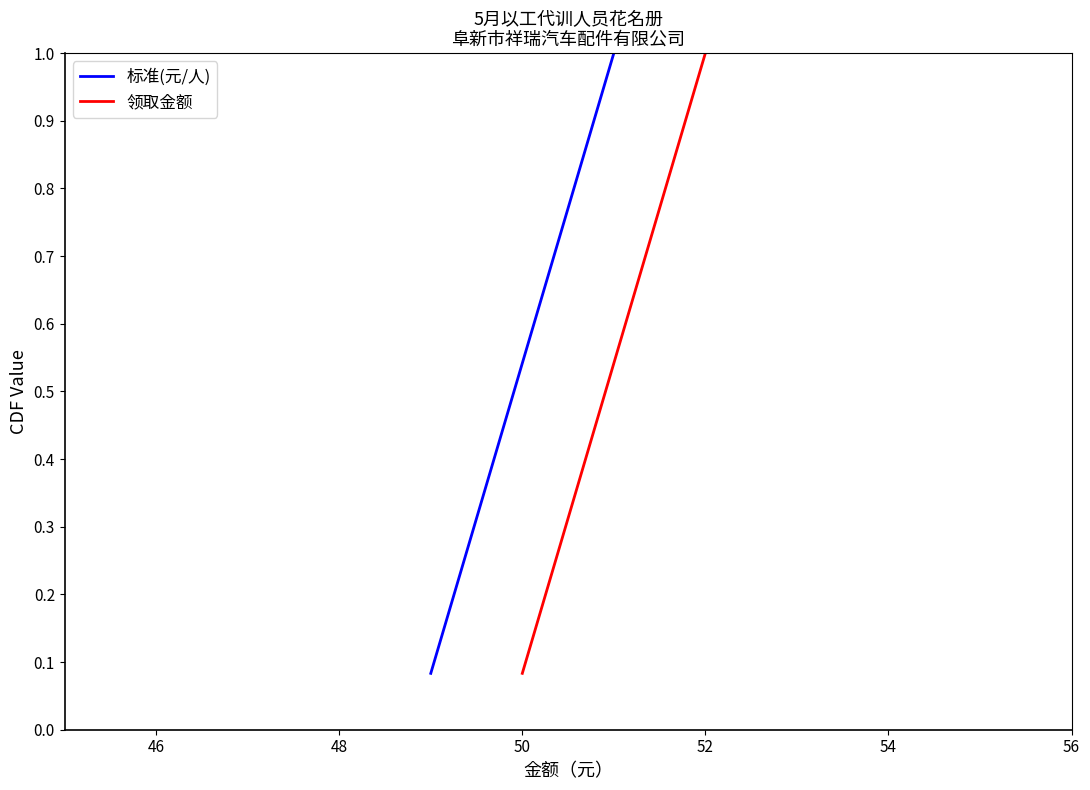

What is the greatest value displayed?

1.0